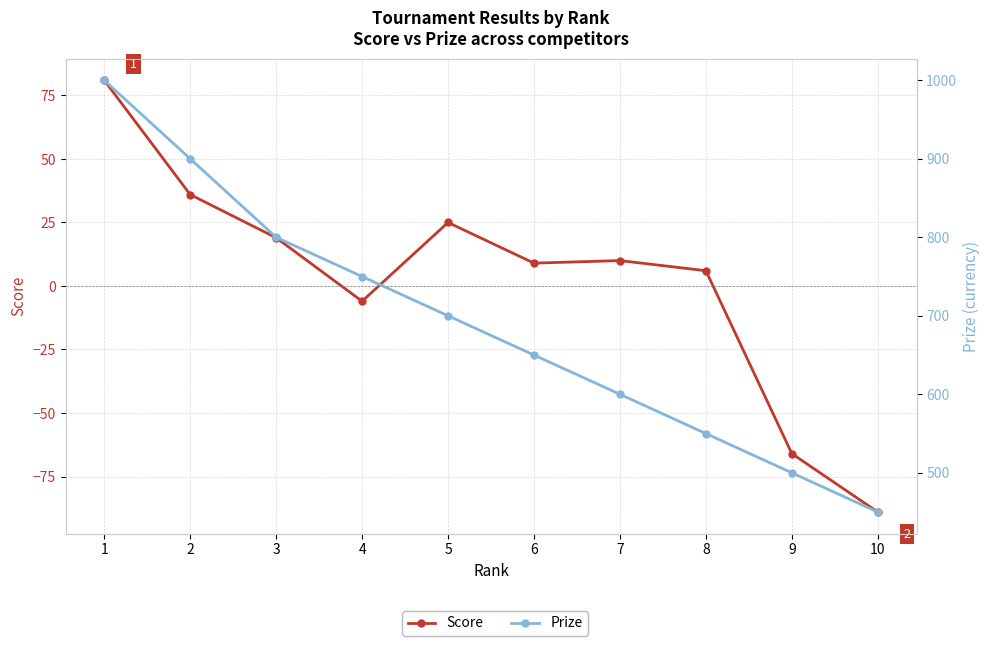

Is it true that Score equals -89 at 10?

True